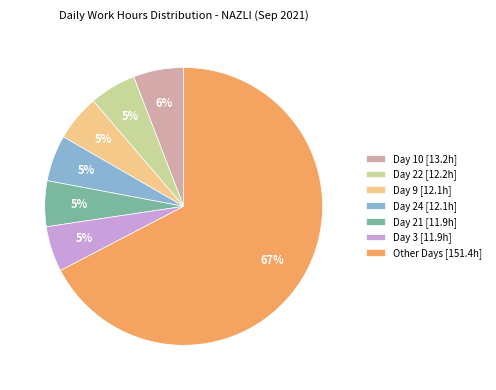

Between Day 10 [13.2h] and Day 21 [11.9h], which is larger?

Day 10 [13.2h]